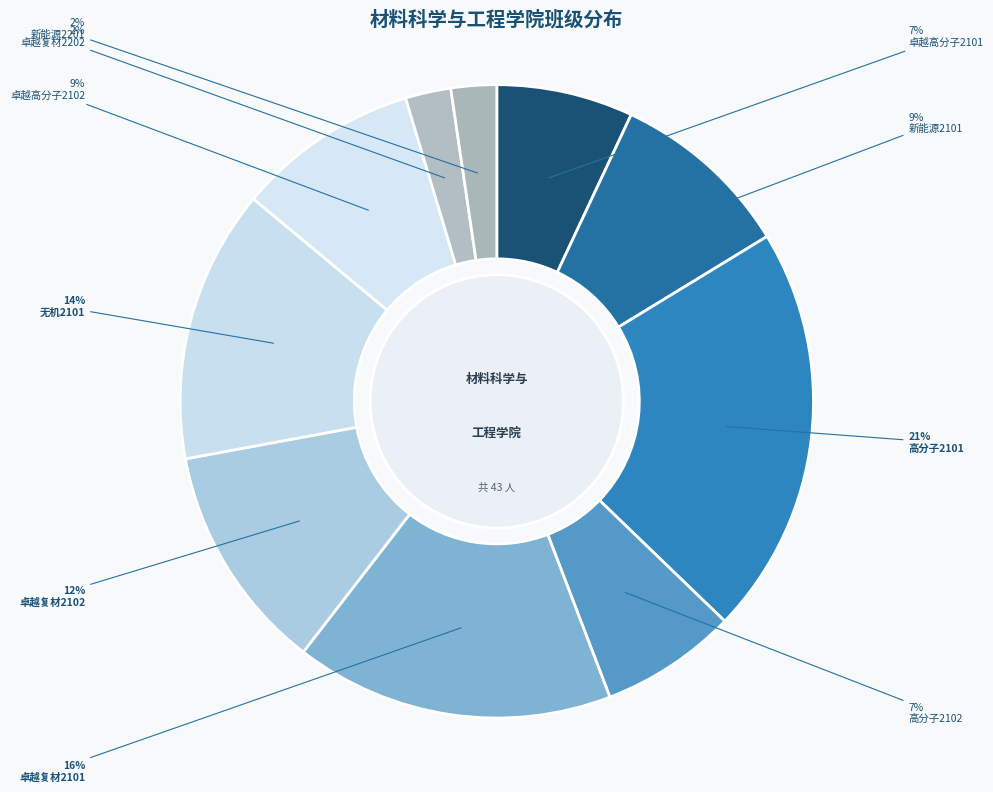

How many segments does this pie chart have?

10